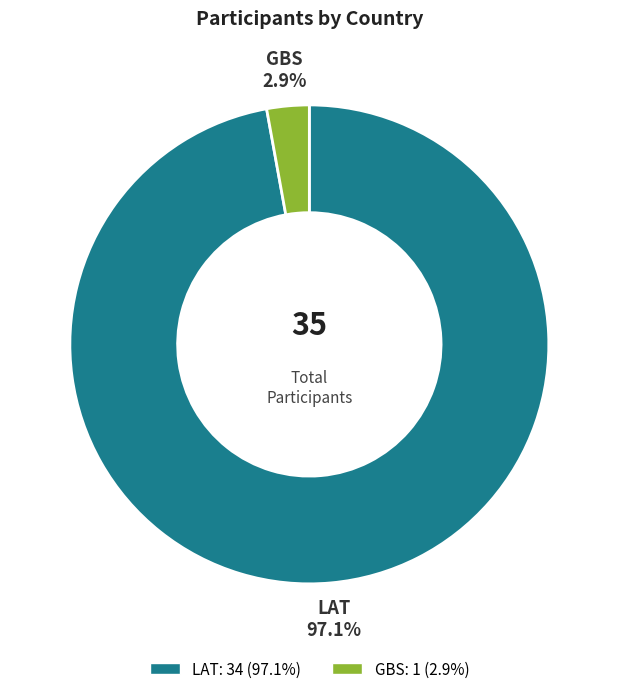

Which slice is the smallest?

GBS